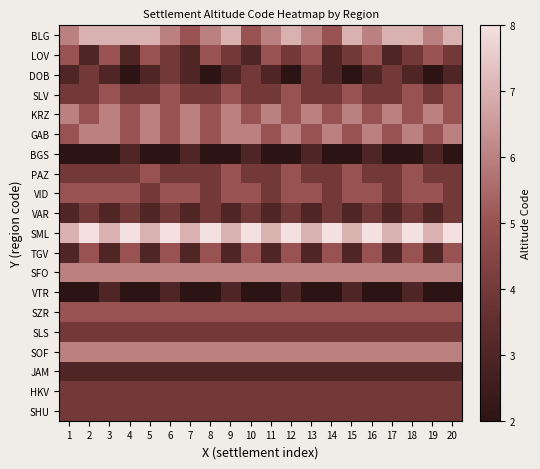

Reading left to right, list all the values displayed in this chart.

BLG: 1=6	2=7	3=7	4=7	5=7	6=6	7=5	8=6	9=7	10=5	11=6	12=7	13=6	14=5	15=7	16=6	17=7	18=7	19=6	20=7
LOV: 1=5	2=3	3=5	4=3	5=5	6=4	7=3	8=5	9=4	10=3	11=5	12=4	13=5	14=3	15=4	16=5	17=3	18=4	19=5	20=4
DOB: 1=3	2=4	3=3	4=2	5=3	6=4	7=3	8=2	9=3	10=4	11=3	12=2	13=4	14=3	15=2	16=3	17=4	18=3	19=2	20=3
SLV: 1=4	2=4	3=5	4=4	5=4	6=5	7=4	8=4	9=5	10=4	11=4	12=5	13=4	14=4	15=5	16=4	17=4	18=5	19=4	20=5
KRZ: 1=6	2=5	3=6	4=5	5=6	6=5	7=6	8=5	9=6	10=5	11=6	12=5	13=6	14=5	15=6	16=5	17=6	18=5	19=6	20=5
GAB: 1=5	2=6	3=6	4=5	5=6	6=5	7=6	8=5	9=6	10=6	11=5	12=6	13=5	14=6	15=5	16=6	17=5	18=6	19=5	20=6
BGS: 1=2	2=2	3=2	4=3	5=2	6=2	7=3	8=2	9=2	10=3	11=2	12=2	13=3	14=2	15=2	16=3	17=2	18=2	19=3	20=2
PAZ: 1=4	2=4	3=4	4=4	5=5	6=4	7=4	8=4	9=5	10=4	11=4	12=5	13=4	14=4	15=5	16=4	17=4	18=5	19=4	20=4
VID: 1=5	2=5	3=5	4=5	5=4	6=5	7=5	8=4	9=5	10=5	11=4	12=5	13=5	14=4	15=5	16=5	17=4	18=5	19=5	20=4
VAR: 1=3	2=4	3=3	4=4	5=3	6=4	7=3	8=4	9=3	10=4	11=3	12=4	13=3	14=4	15=3	16=4	17=3	18=4	19=3	20=4
SML: 1=7	2=8	3=7	4=8	5=7	6=8	7=7	8=8	9=7	10=8	11=7	12=8	13=7	14=8	15=7	16=8	17=7	18=8	19=7	20=8
TGV: 1=3	2=5	3=3	4=5	5=3	6=5	7=3	8=5	9=3	10=5	11=3	12=5	13=3	14=5	15=3	16=5	17=3	18=5	19=3	20=5
SFO: 1=6	2=6	3=6	4=6	5=6	6=6	7=6	8=6	9=6	10=6	11=6	12=6	13=6	14=6	15=6	16=6	17=6	18=6	19=6	20=6
VTR: 1=2	2=2	3=3	4=2	5=2	6=3	7=2	8=2	9=3	10=2	11=2	12=3	13=2	14=2	15=3	16=2	17=2	18=3	19=2	20=2
SZR: 1=5	2=5	3=5	4=5	5=5	6=5	7=5	8=5	9=5	10=5	11=5	12=5	13=5	14=5	15=5	16=5	17=5	18=5	19=5	20=5
SLS: 1=4	2=4	3=4	4=4	5=4	6=4	7=4	8=4	9=4	10=4	11=4	12=4	13=4	14=4	15=4	16=4	17=4	18=4	19=4	20=4
SOF: 1=6	2=6	3=6	4=6	5=6	6=6	7=6	8=6	9=6	10=6	11=6	12=6	13=6	14=6	15=6	16=6	17=6	18=6	19=6	20=6
JAM: 1=3	2=3	3=3	4=3	5=3	6=3	7=3	8=3	9=3	10=3	11=3	12=3	13=3	14=3	15=3	16=3	17=3	18=3	19=3	20=3
HKV: 1=4	2=4	3=4	4=4	5=4	6=4	7=4	8=4	9=4	10=4	11=4	12=4	13=4	14=4	15=4	16=4	17=4	18=4	19=4	20=4
SHU: 1=4	2=4	3=4	4=4	5=4	6=4	7=4	8=4	9=4	10=4	11=4	12=4	13=4	14=4	15=4	16=4	17=4	18=4	19=4	20=4